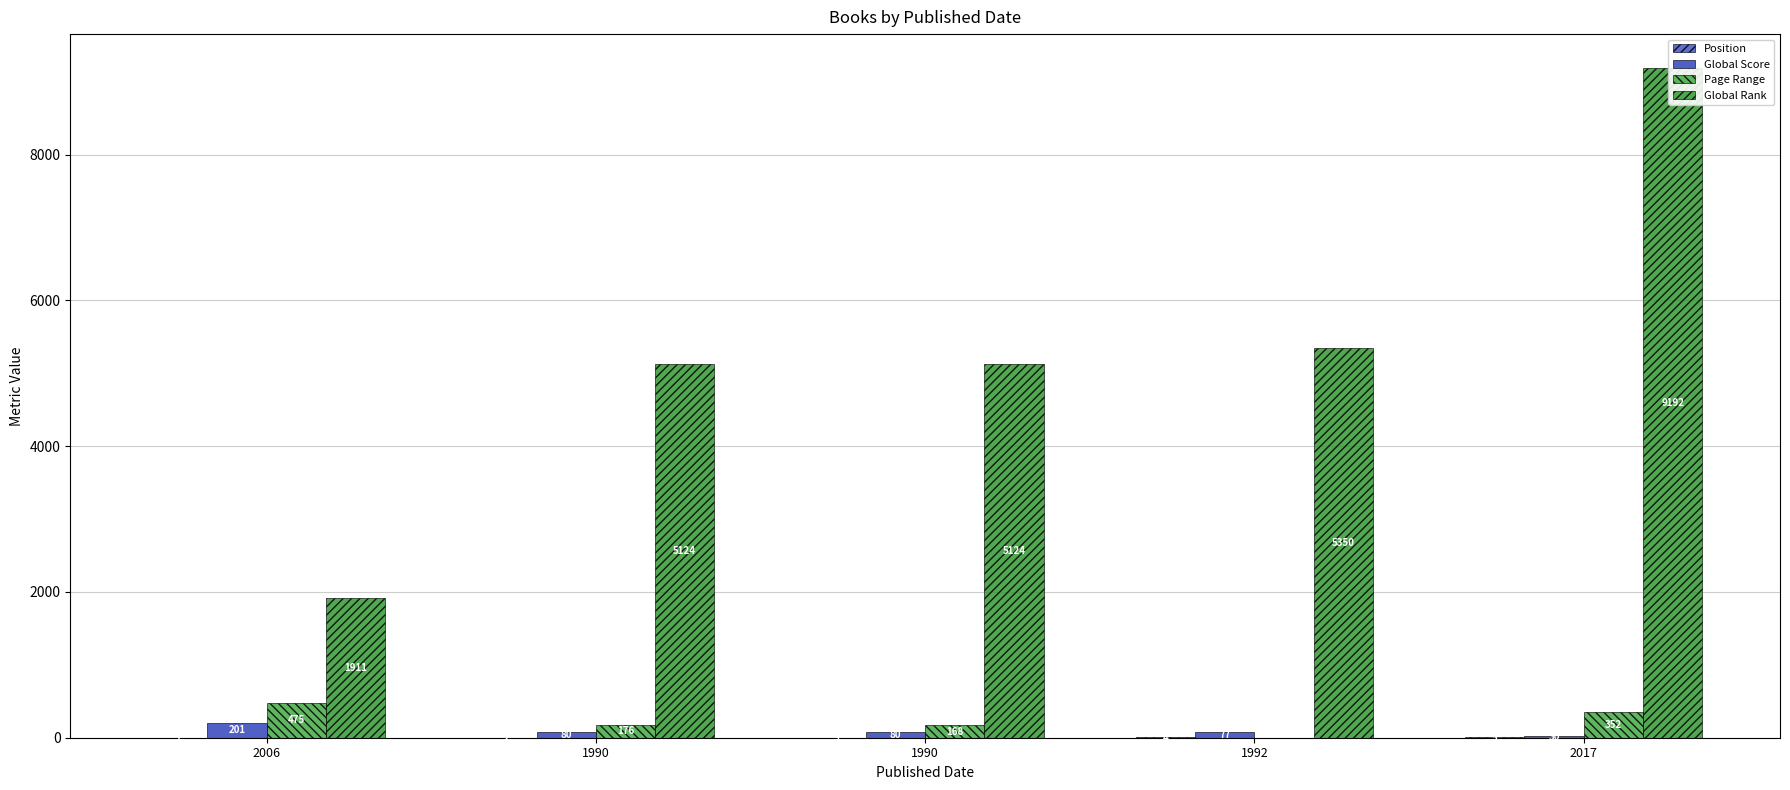

What is the average value of the Position series?

3